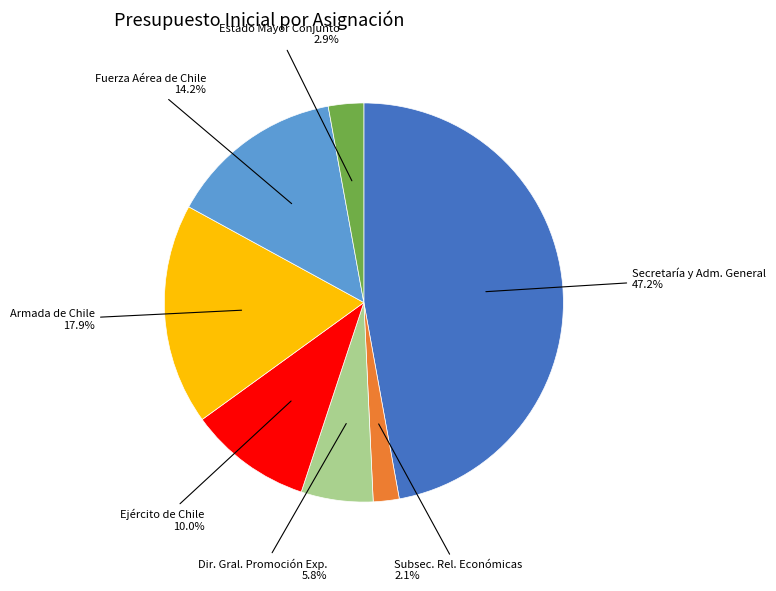

Is there any slice that represents more than half of the pie?

No